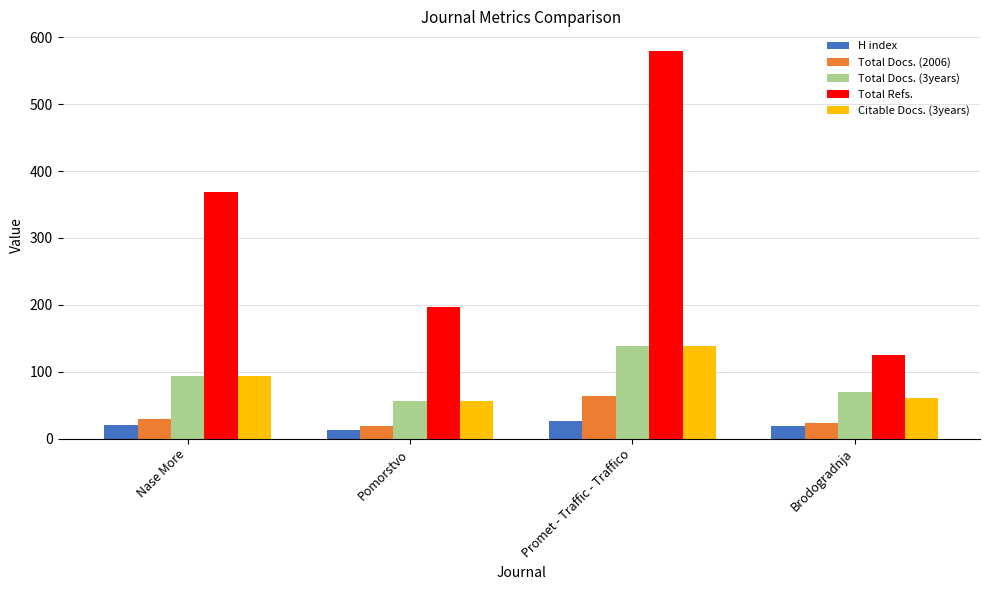

Which series changed the most between Nase More and Brodogradnja?

Total Refs.